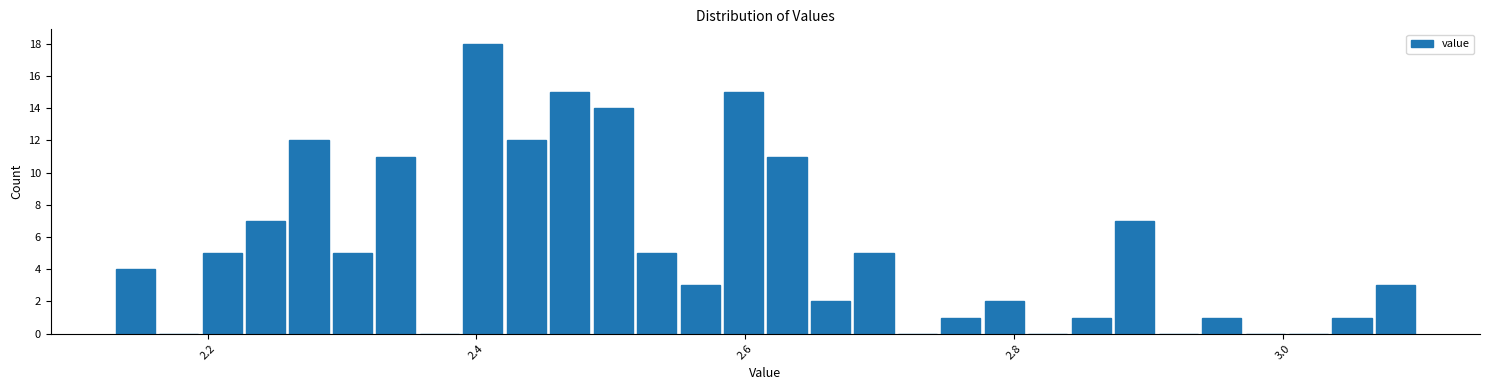

Read against the x-axis, roughly where is the centre of the tallest bar?

2.40